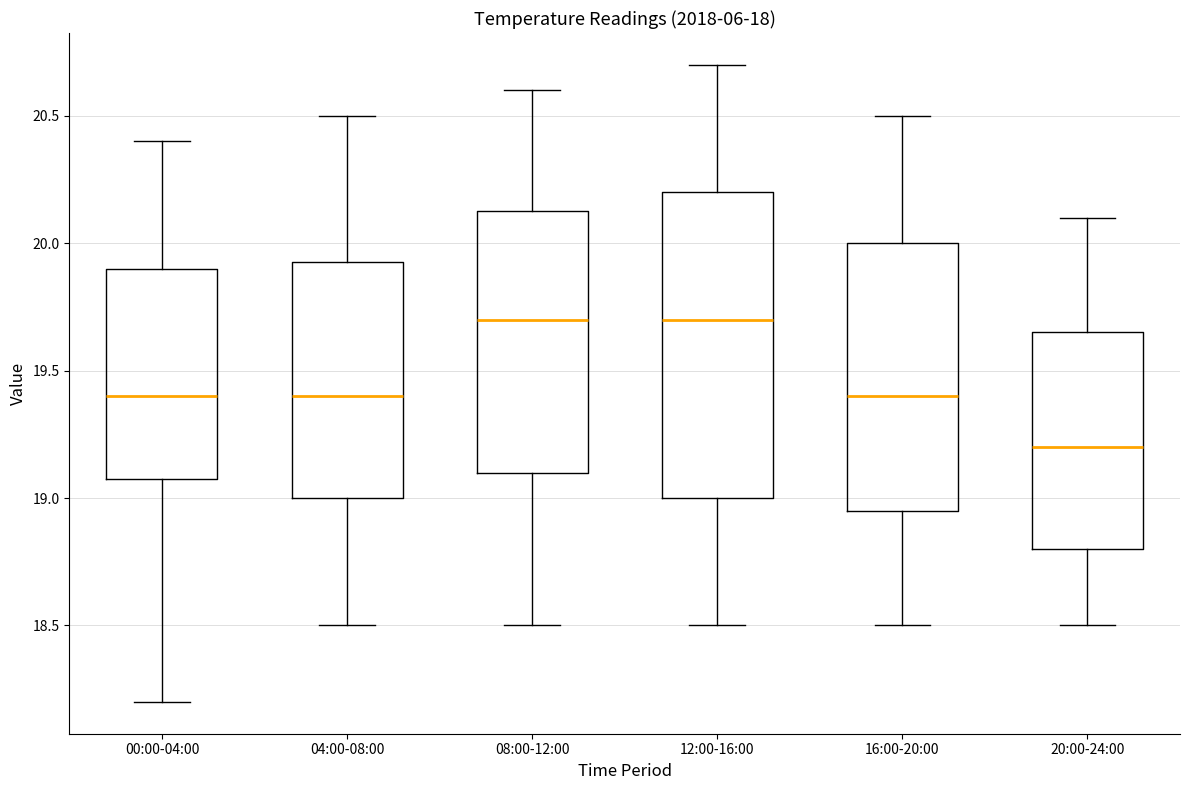

Reading left to right, read every box against the y-axis: the position of its median line, the range the box covers, and the ends of its whiskers. The values are not printed on the chart, so give them approximately, as read against the axis.

00:00-04:00: median 19.40, box 19.10 to 19.90, whiskers 18.20 to 20.40
04:00-08:00: median 19.40, box 19.00 to 19.95, whiskers 18.50 to 20.50
08:00-12:00: median 19.70, box 19.10 to 20.15, whiskers 18.50 to 20.60
12:00-16:00: median 19.70, box 19.00 to 20.20, whiskers 18.50 to 20.70
16:00-20:00: median 19.40, box 18.95 to 20.00, whiskers 18.50 to 20.50
20:00-24:00: median 19.20, box 18.80 to 19.65, whiskers 18.50 to 20.10